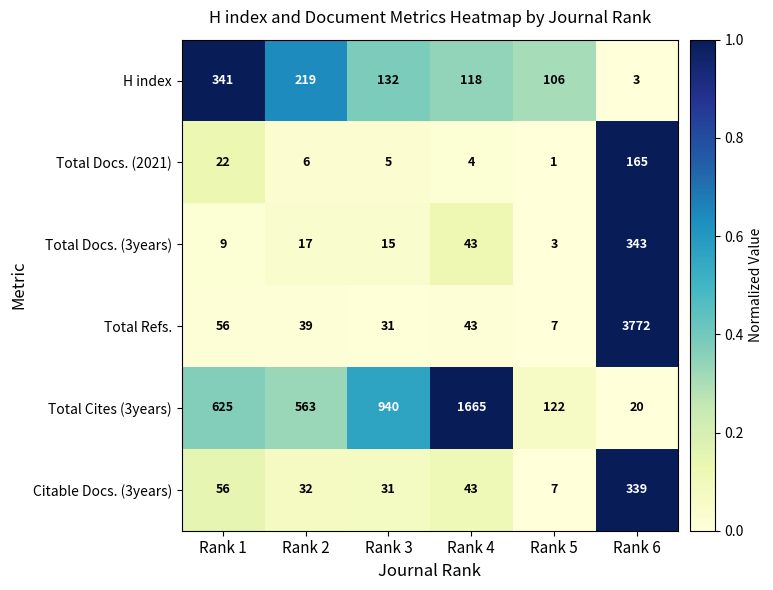

What is the spread (max minus min) of values at Rank 4?

1661